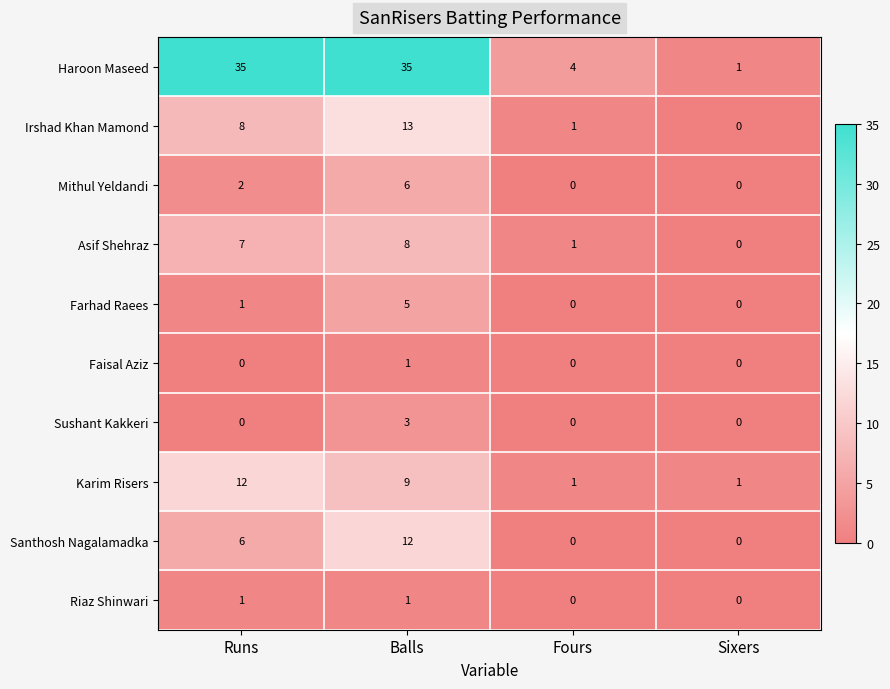

At which category is the sum across all series the highest?

Balls